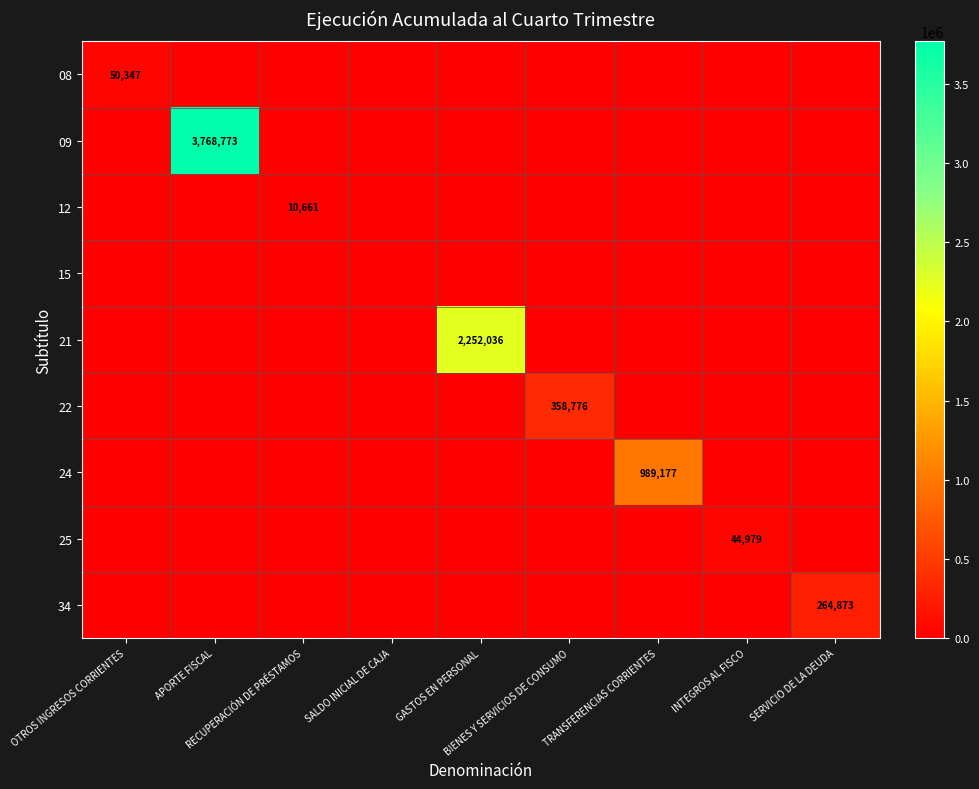

Between BIENES Y SERVICIOS DE CONSUMO and INTEGROS AL FISCO, which is larger?

BIENES Y SERVICIOS DE CONSUMO